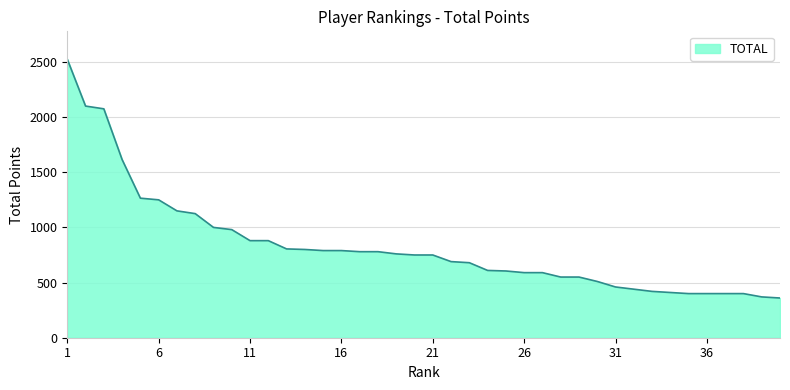

What is the minimum value shown in the chart?

360